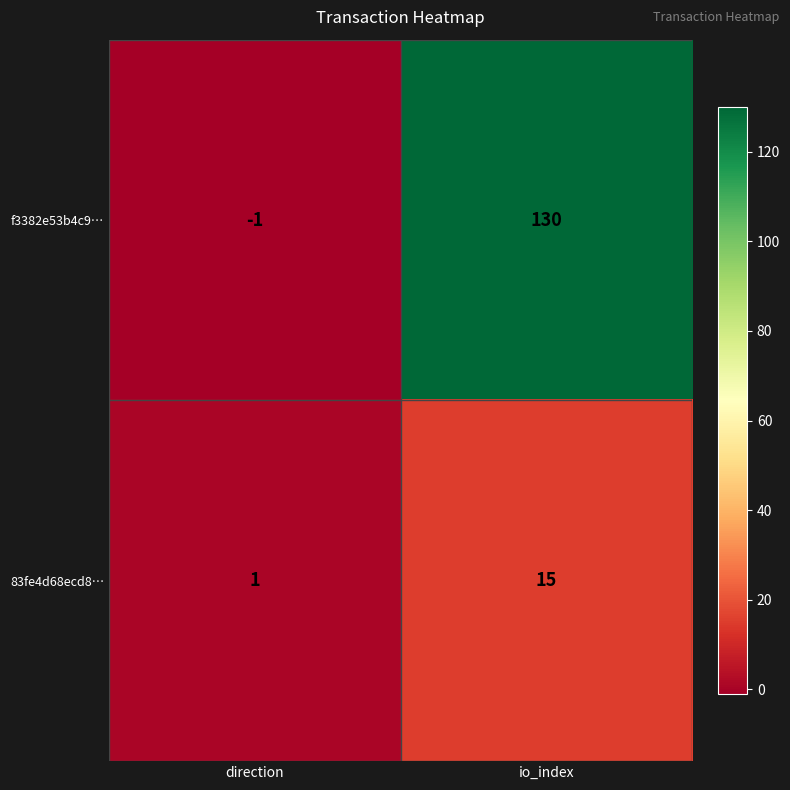

Where is 83fe4d68ecd8… nearest to the value 8?

direction